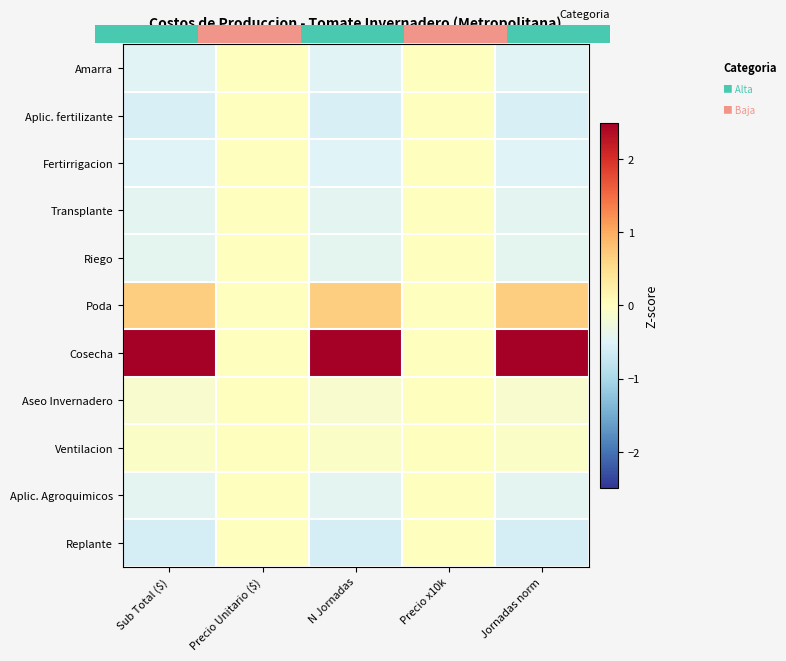

The Replante series shows -0.4 at Precio Unitario ($). True or false?

False